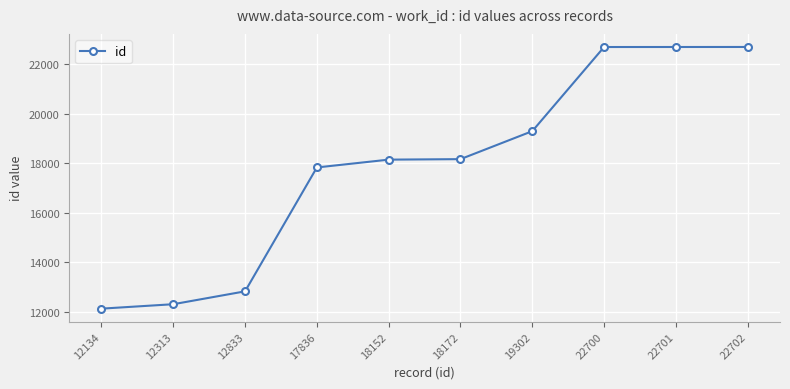

What is the difference between the values at 12313 and 17836?

5523